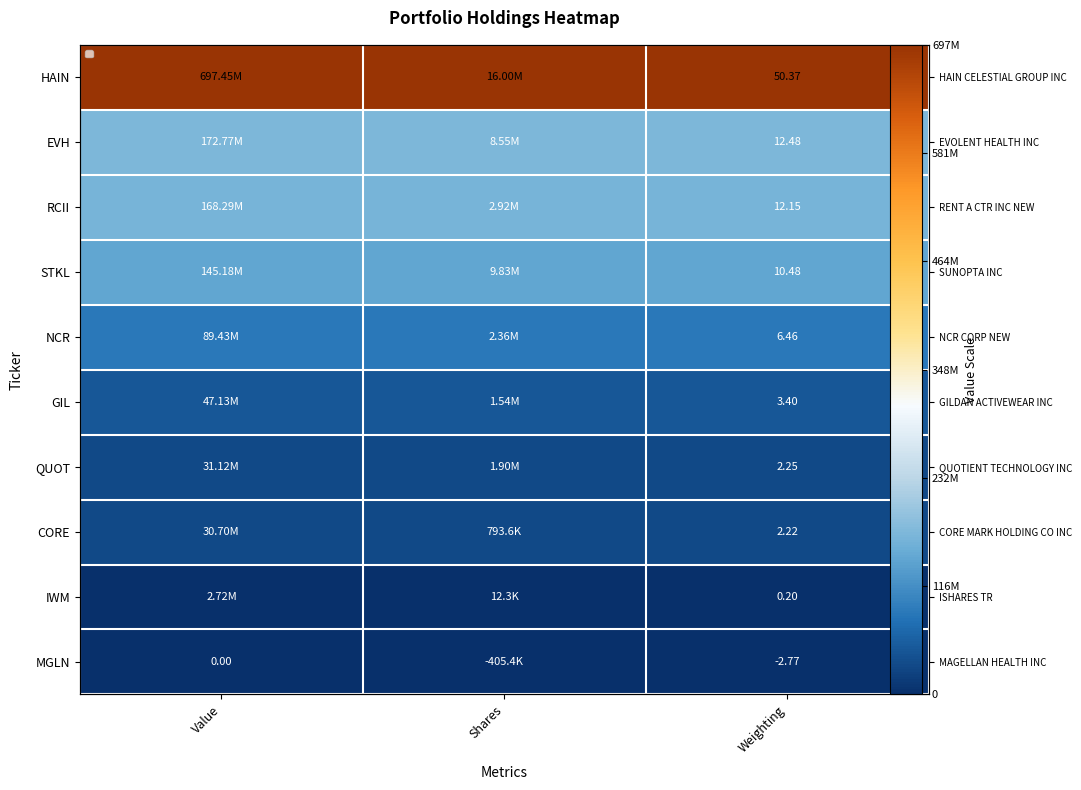

At how many categories does at least one series exceed 394193742?

3